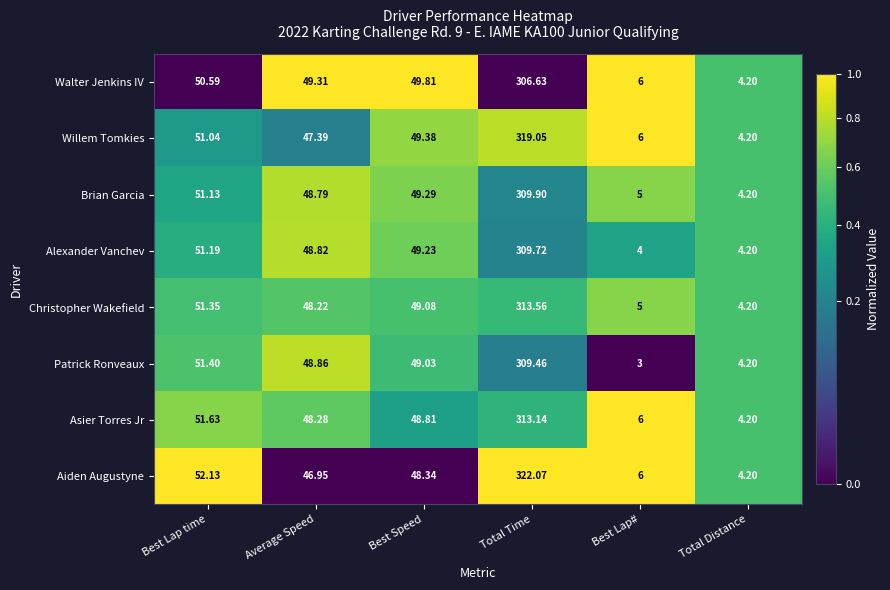

List the series in order of their peak value, lowest first.

Walter Jenkins IV, Patrick Ronveaux, Alexander Vanchev, Brian Garcia, Asier Torres Jr, Christopher Wakefield, Willem Tomkies, Aiden Augustyne